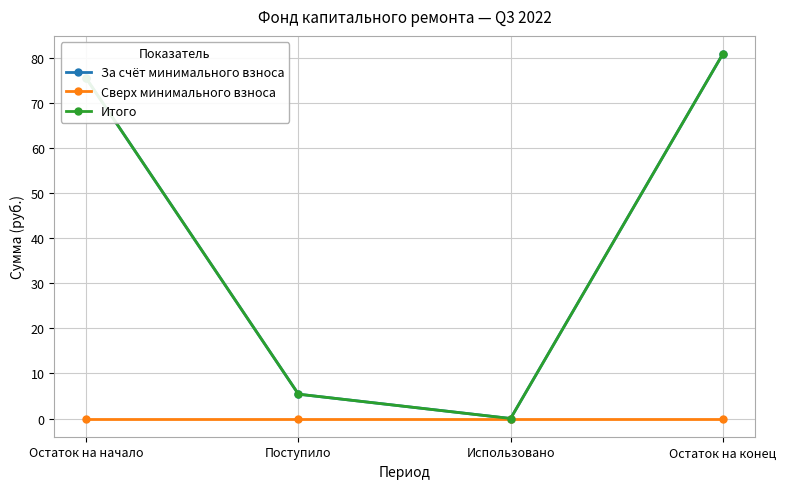

Reading right to left, transcribe all the data shown in this chart.

За счёт минимального взноса: Остаток на конец=80.9	Использовано=0.0	Поступило=5.4	Остаток на начало=75.5
Сверх минимального взноса: Остаток на конец=0.0	Использовано=0.0	Поступило=0.0	Остаток на начало=0.0
Итого: Остаток на конец=80.9	Использовано=0.0	Поступило=5.4	Остаток на начало=75.5